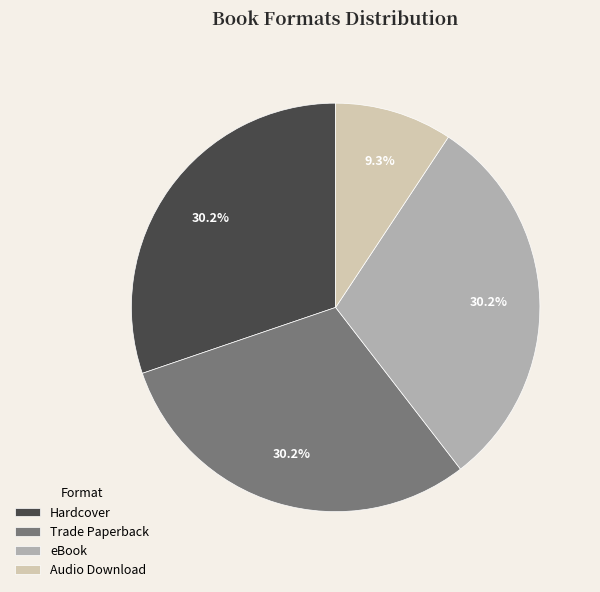

To the nearest percent, what is the combined percentage of eBook and Hardcover?

60%